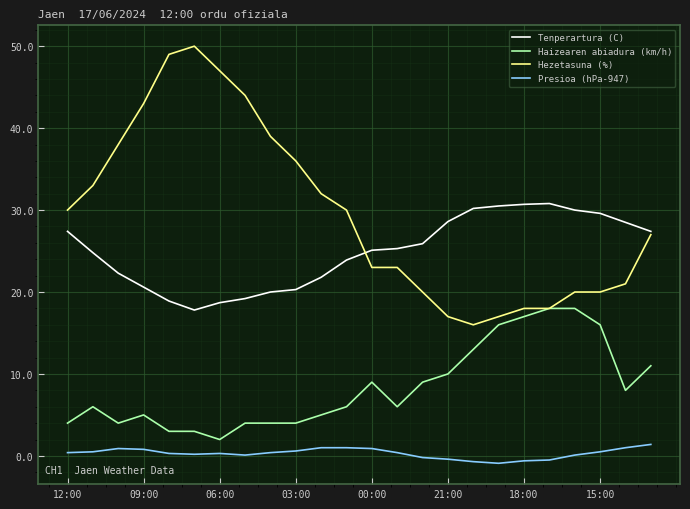

What is the greatest value displayed?

50.0